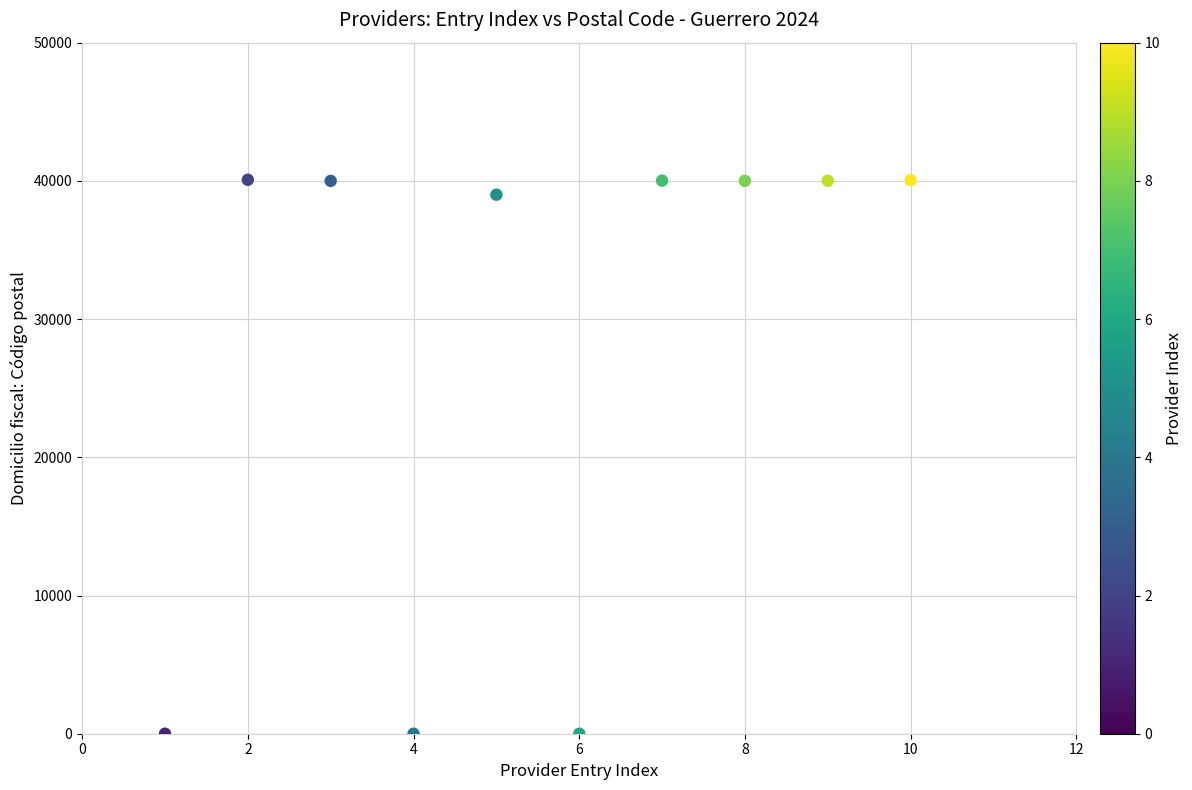

What Y value in the scatter plot is closest to 20040?

39000